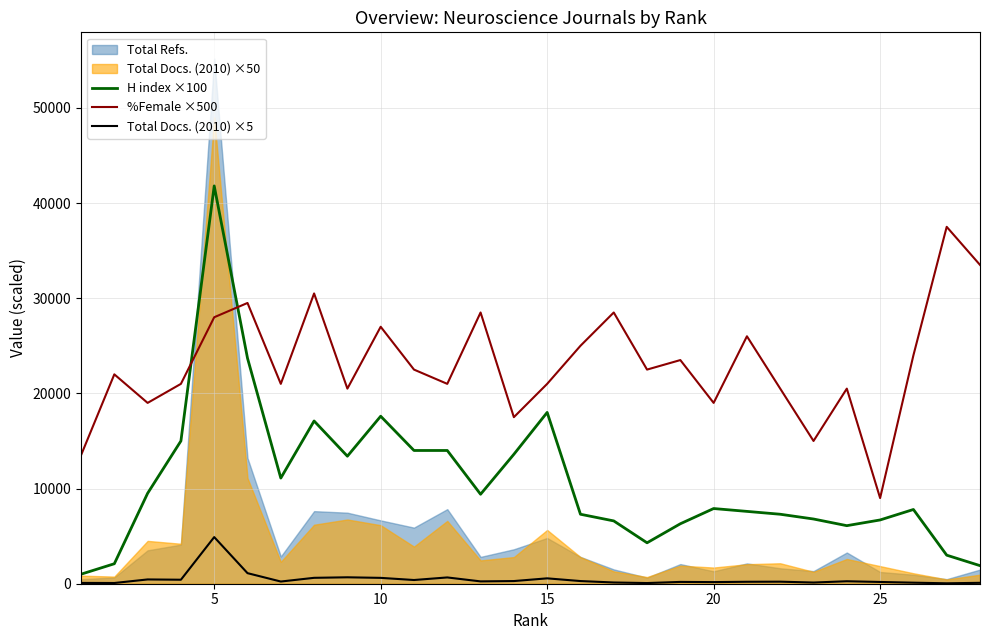

True or false: Total Docs. (2010) ×5 and %Female ×500 intersect in this chart.

False